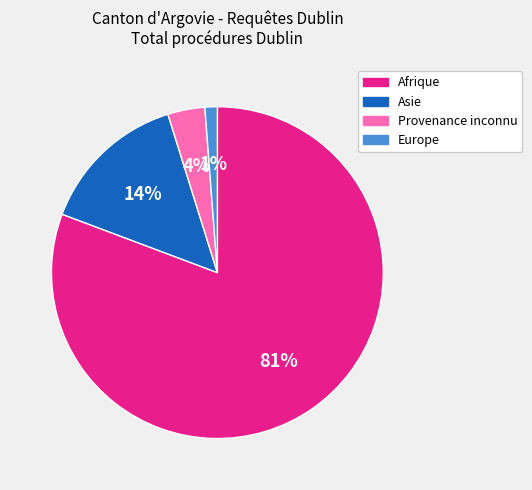

Do Europe and Provenance inconnu together represent more than half of the pie?

No